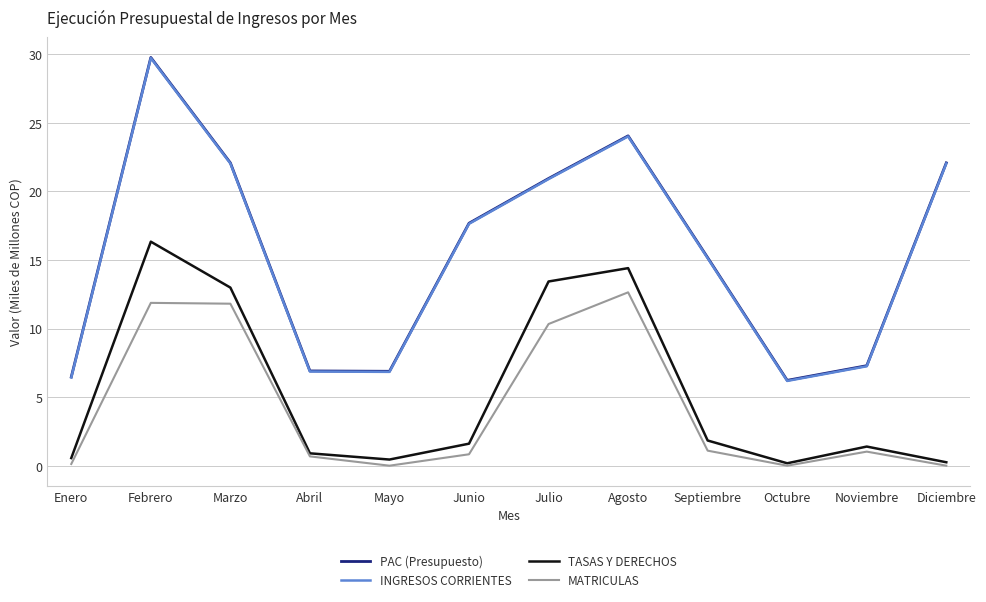

What is the sum of the INGRESOS CORRIENTES values at Octubre and Noviembre?

13.4